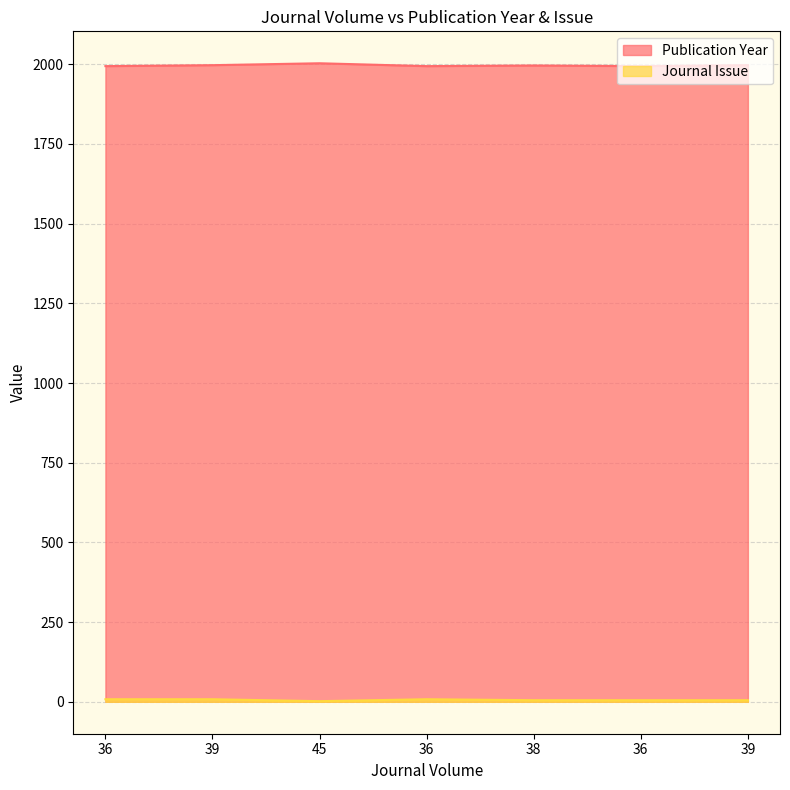

True or false: Publication Year and Journal Issue intersect in this chart.

False